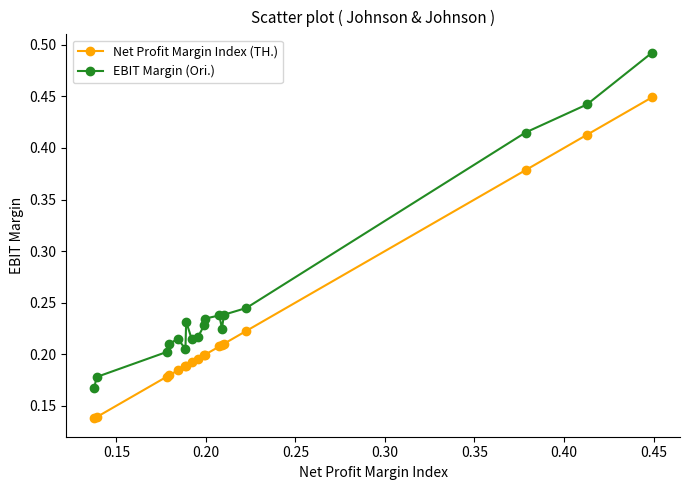

Which series has the widest spread of values?

EBIT Margin (Ori.)